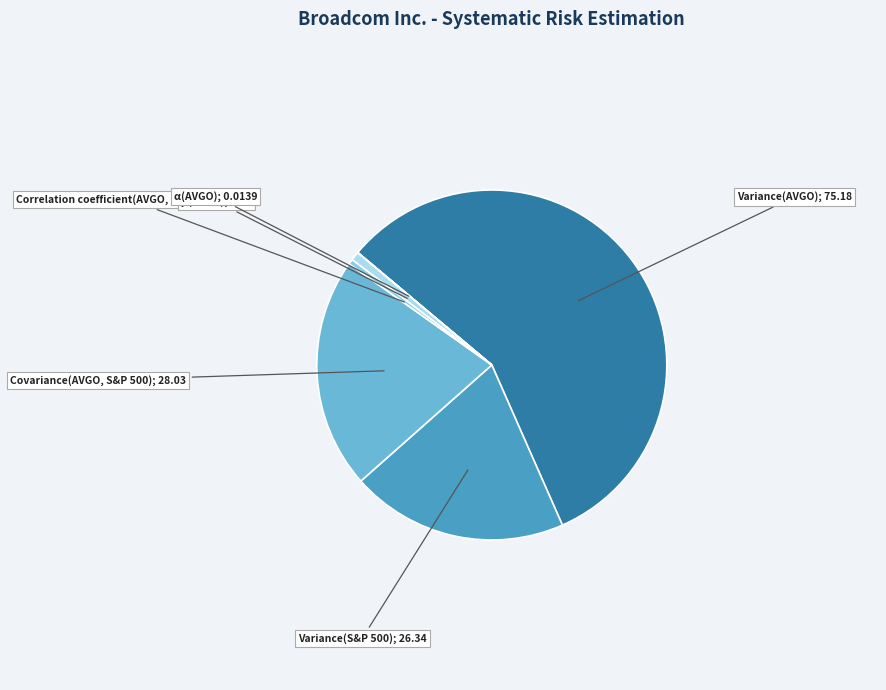

How many slices are in this pie chart?

6